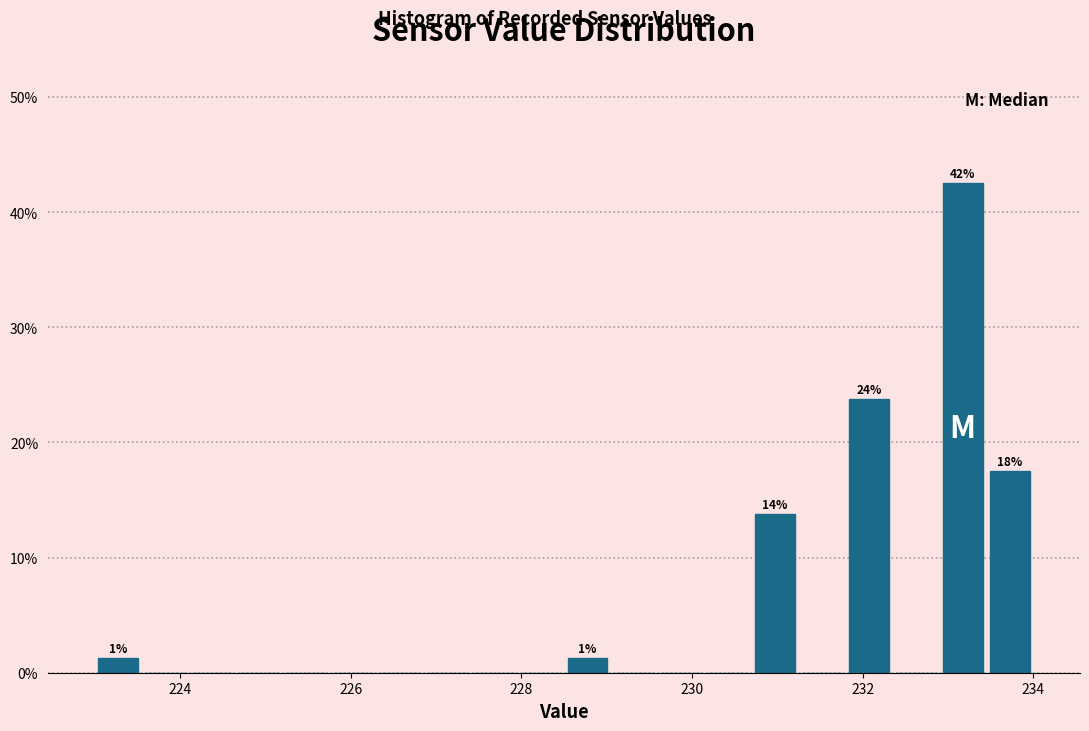

Around what value on the x-axis is the tallest bar? Give the approximate position of its centre, as read against the axis.

233.2